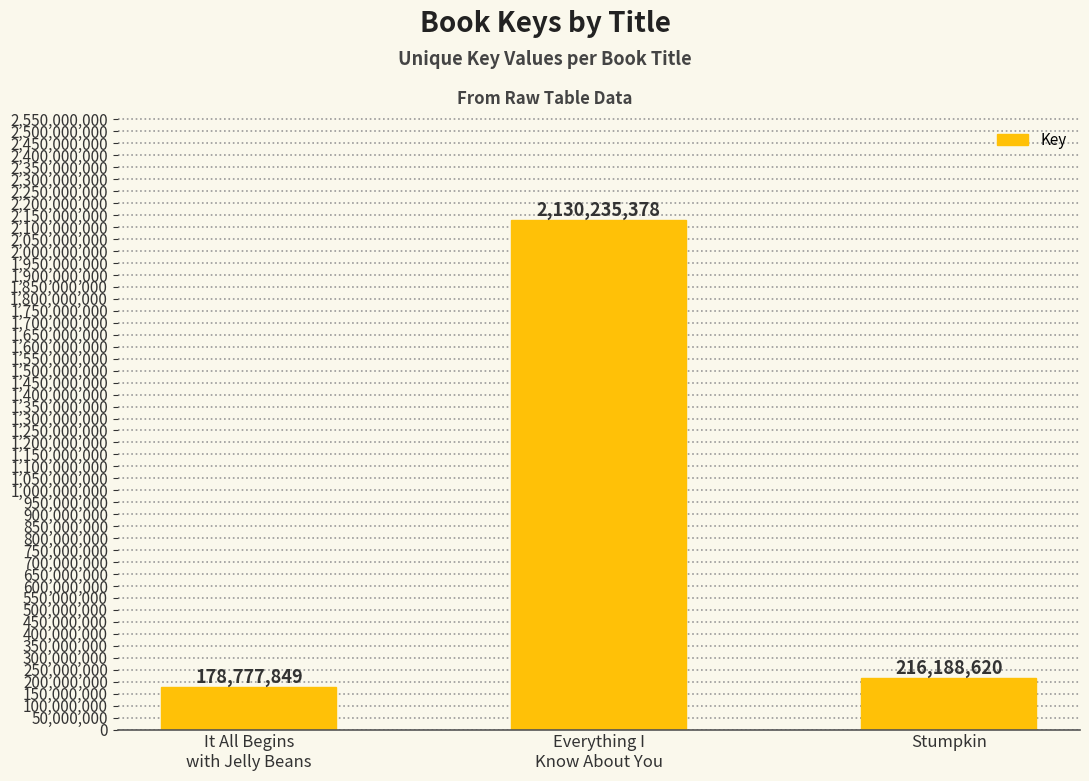

What is the minimum value shown in the chart?

178777849